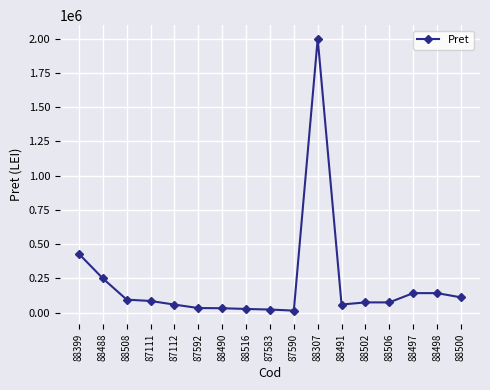

What is the change in value from 88399 to 88307?

+1571074